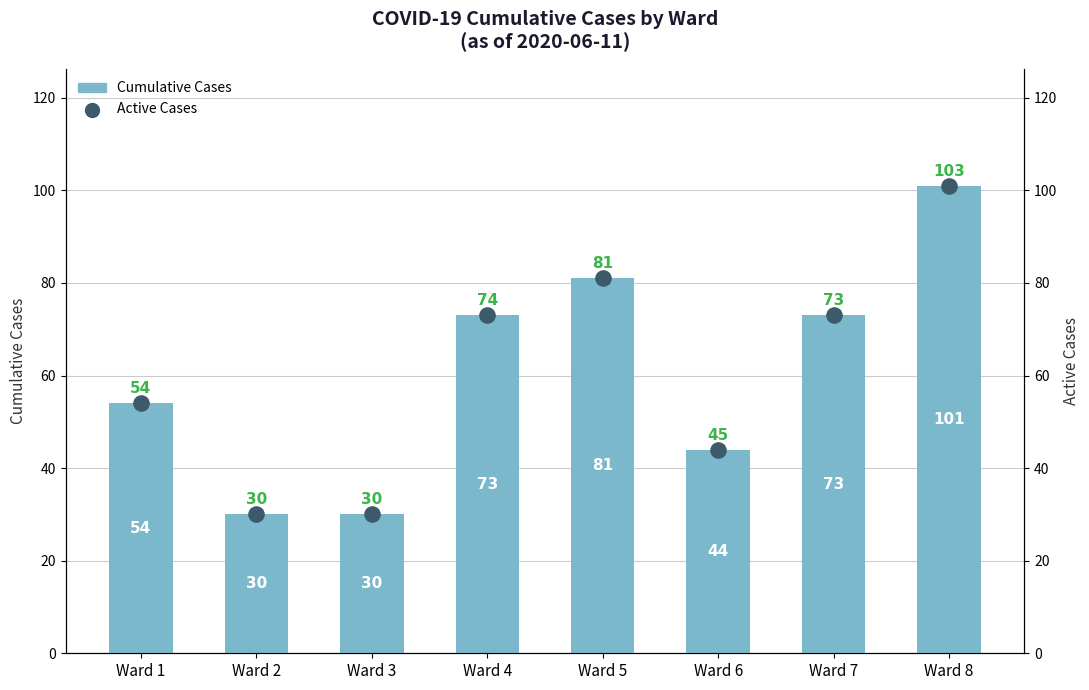

Which series contains the lowest Y value?

Cumulative Cases